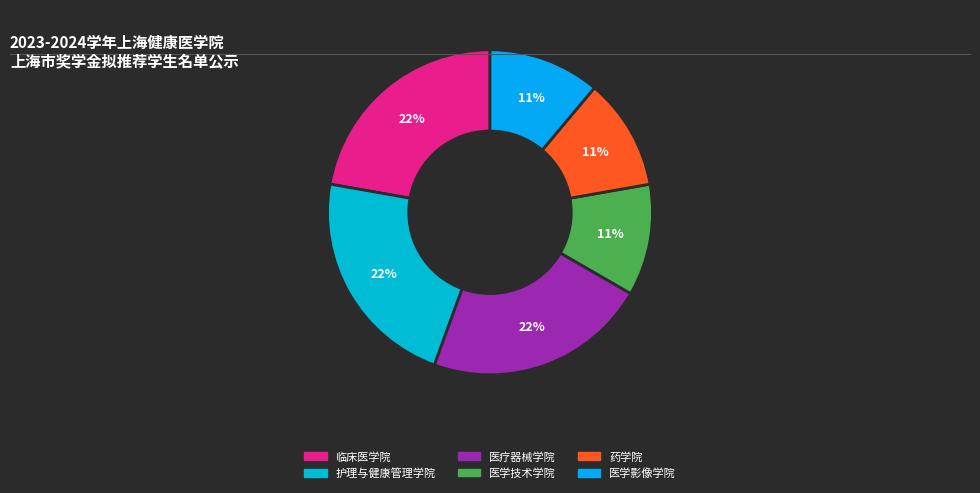

How many segments does this pie chart have?

6